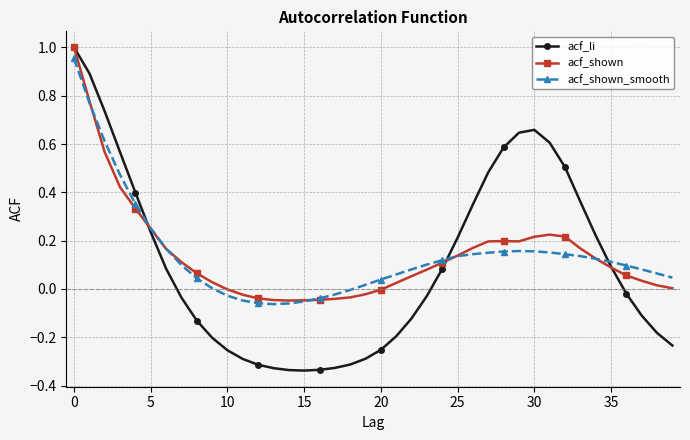

Which series has the largest range (max minus min)?

acf_li